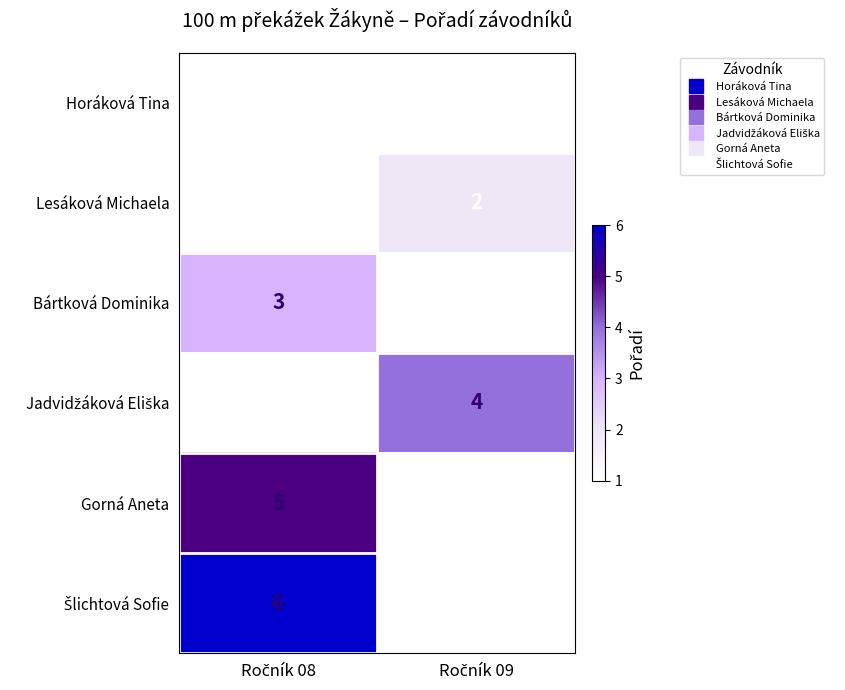

Rank the categories by Šlichtová Sofie value from lowest to highest.

Ročník 08, Ročník 09